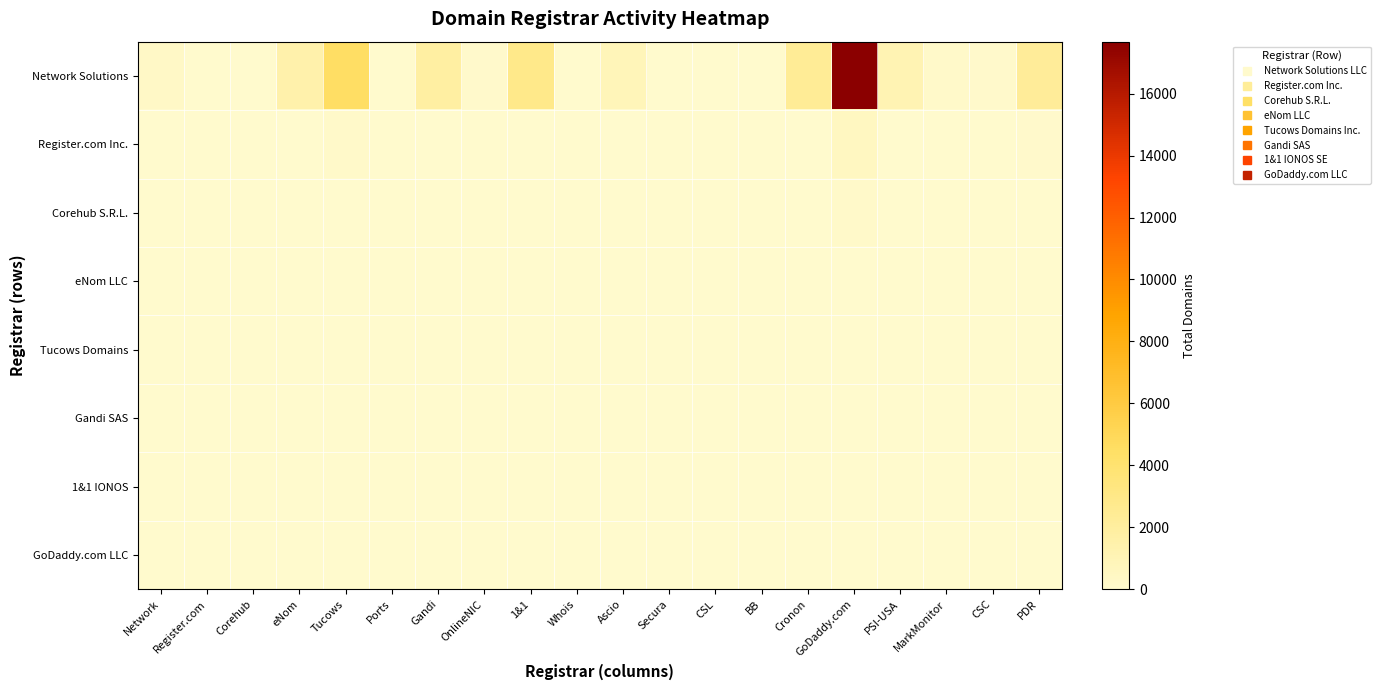

Reading right to left, list all the values displayed in this chart.

Network Solutions: PDR=2210	CSC=136	MarkMonitor=181	PSI-USA=1121	GoDaddy.com=17676	Cronon=2373	BB=4	CSL=18	Secura=5	Ascio=846	Whois=29	1&1=2891	OnlineNIC=122	Gandi=1796	Ports=17	Tucows=4494	eNom=1453	Corehub=32	Register.com=3	Network=289
Register.com Inc.: PDR=76	CSC=2	MarkMonitor=4	PSI-USA=21	GoDaddy.com=508	Cronon=50	BB=3	CSL=4	Secura=0	Ascio=28	Whois=0	1&1=58	OnlineNIC=0	Gandi=30	Ports=0	Tucows=157	eNom=25	Corehub=0	Register.com=0	Network=0
Corehub S.R.L.: PDR=2	CSC=0	MarkMonitor=3	PSI-USA=0	GoDaddy.com=148	Cronon=0	BB=0	CSL=0	Secura=0	Ascio=0	Whois=0	1&1=1	OnlineNIC=0	Gandi=2	Ports=0	Tucows=6	eNom=5	Corehub=0	Register.com=0	Network=0
eNom LLC: PDR=0	CSC=0	MarkMonitor=0	PSI-USA=0	GoDaddy.com=18	Cronon=0	BB=0	CSL=0	Secura=0	Ascio=0	Whois=0	1&1=0	OnlineNIC=0	Gandi=1	Ports=0	Tucows=1	eNom=1	Corehub=0	Register.com=0	Network=0
Tucows Domains: PDR=1	CSC=0	MarkMonitor=0	PSI-USA=0	GoDaddy.com=27	Cronon=0	BB=0	CSL=0	Secura=0	Ascio=0	Whois=0	1&1=0	OnlineNIC=0	Gandi=2	Ports=0	Tucows=0	eNom=0	Corehub=0	Register.com=0	Network=0
Gandi SAS: PDR=0	CSC=0	MarkMonitor=0	PSI-USA=0	GoDaddy.com=0	Cronon=0	BB=0	CSL=0	Secura=0	Ascio=0	Whois=0	1&1=0	OnlineNIC=0	Gandi=0	Ports=0	Tucows=0	eNom=0	Corehub=0	Register.com=0	Network=0
1&1 IONOS: PDR=0	CSC=0	MarkMonitor=0	PSI-USA=0	GoDaddy.com=1	Cronon=0	BB=0	CSL=0	Secura=0	Ascio=0	Whois=0	1&1=0	OnlineNIC=0	Gandi=0	Ports=0	Tucows=0	eNom=2	Corehub=0	Register.com=0	Network=0
GoDaddy.com LLC: PDR=0	CSC=0	MarkMonitor=0	PSI-USA=0	GoDaddy.com=8	Cronon=0	BB=0	CSL=0	Secura=0	Ascio=0	Whois=0	1&1=0	OnlineNIC=0	Gandi=2	Ports=0	Tucows=0	eNom=0	Corehub=0	Register.com=0	Network=0